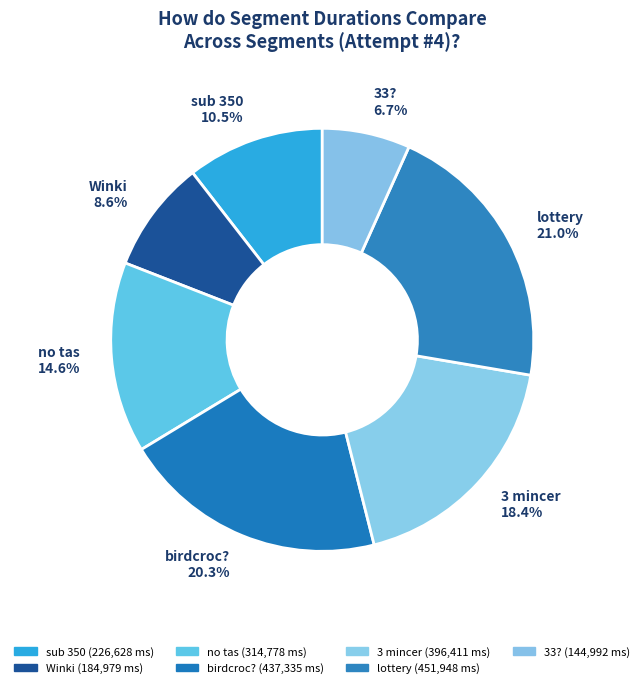

What portion of the pie excludes Winki?

91.4%